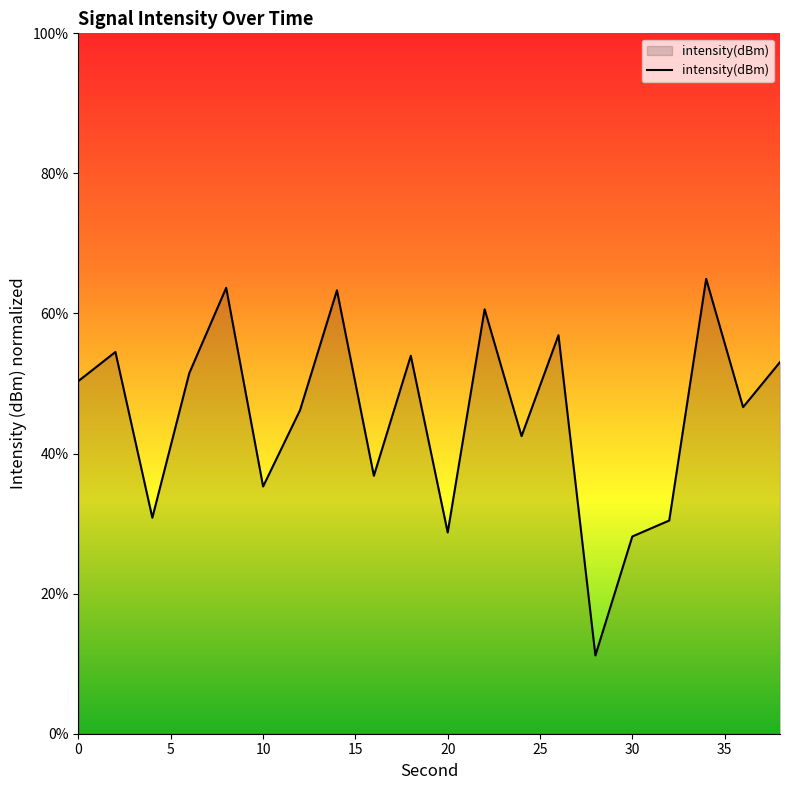

Count the number of values greater than 50.

10